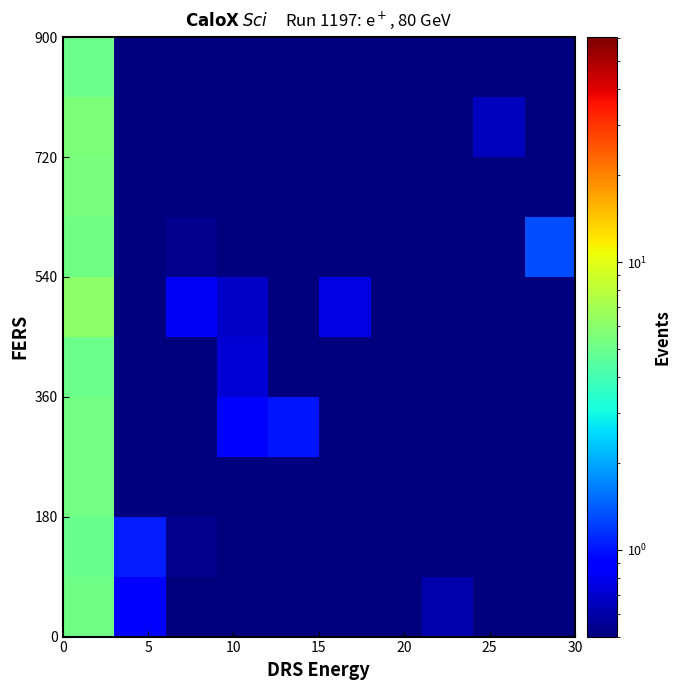

What is the greatest value displayed?

6.0